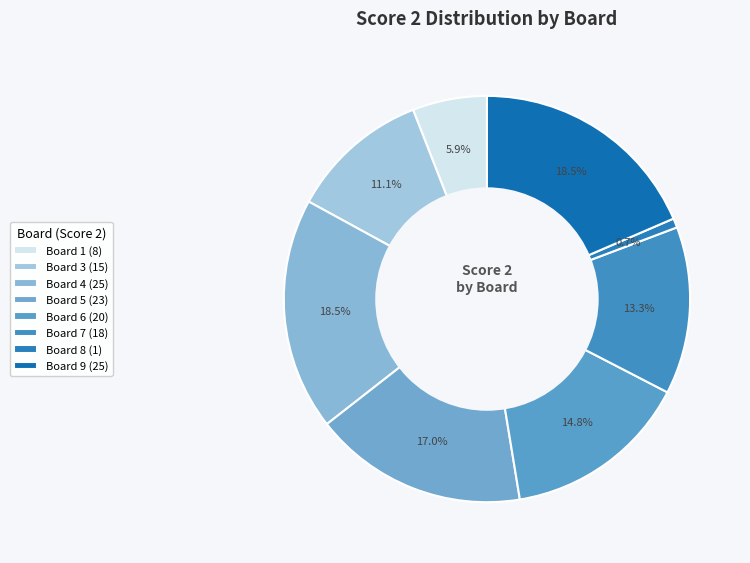

Is there a majority slice in this chart?

No